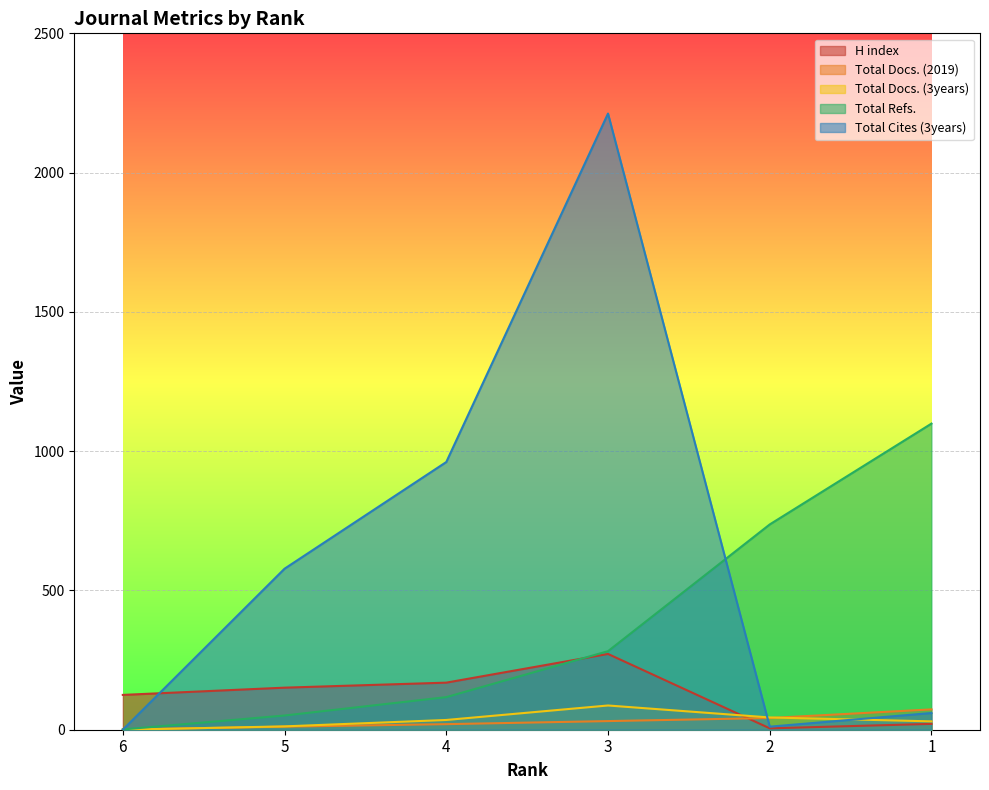

What is the average value of the Total Cites (3years) series?

637